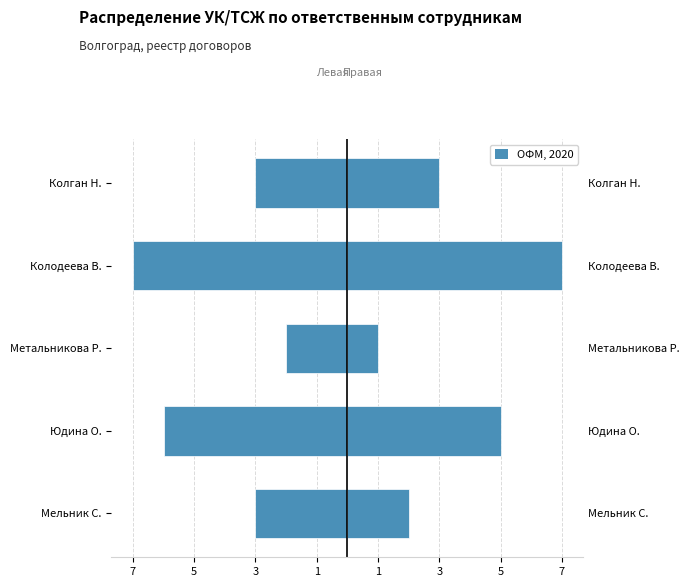

How many values in the Левая часть series exceed -3?

1